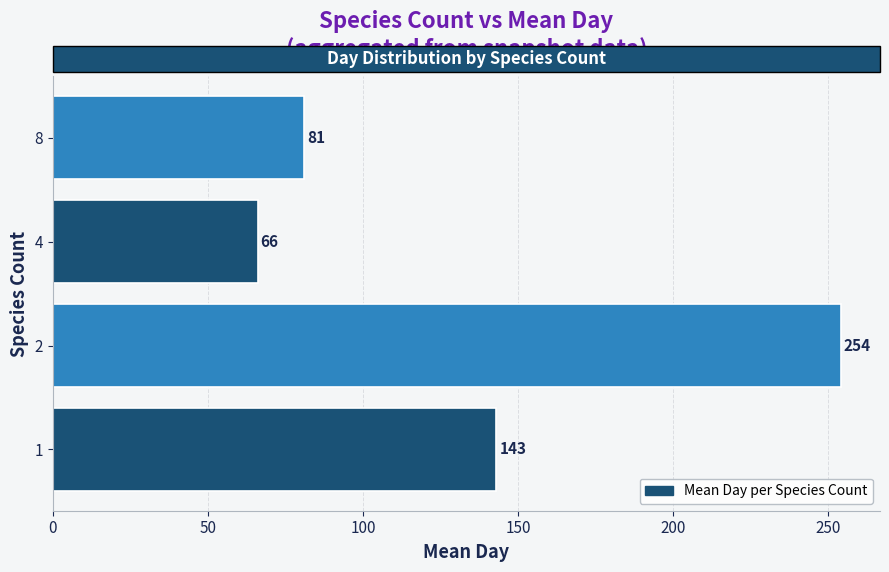

What is the greatest value displayed?

254